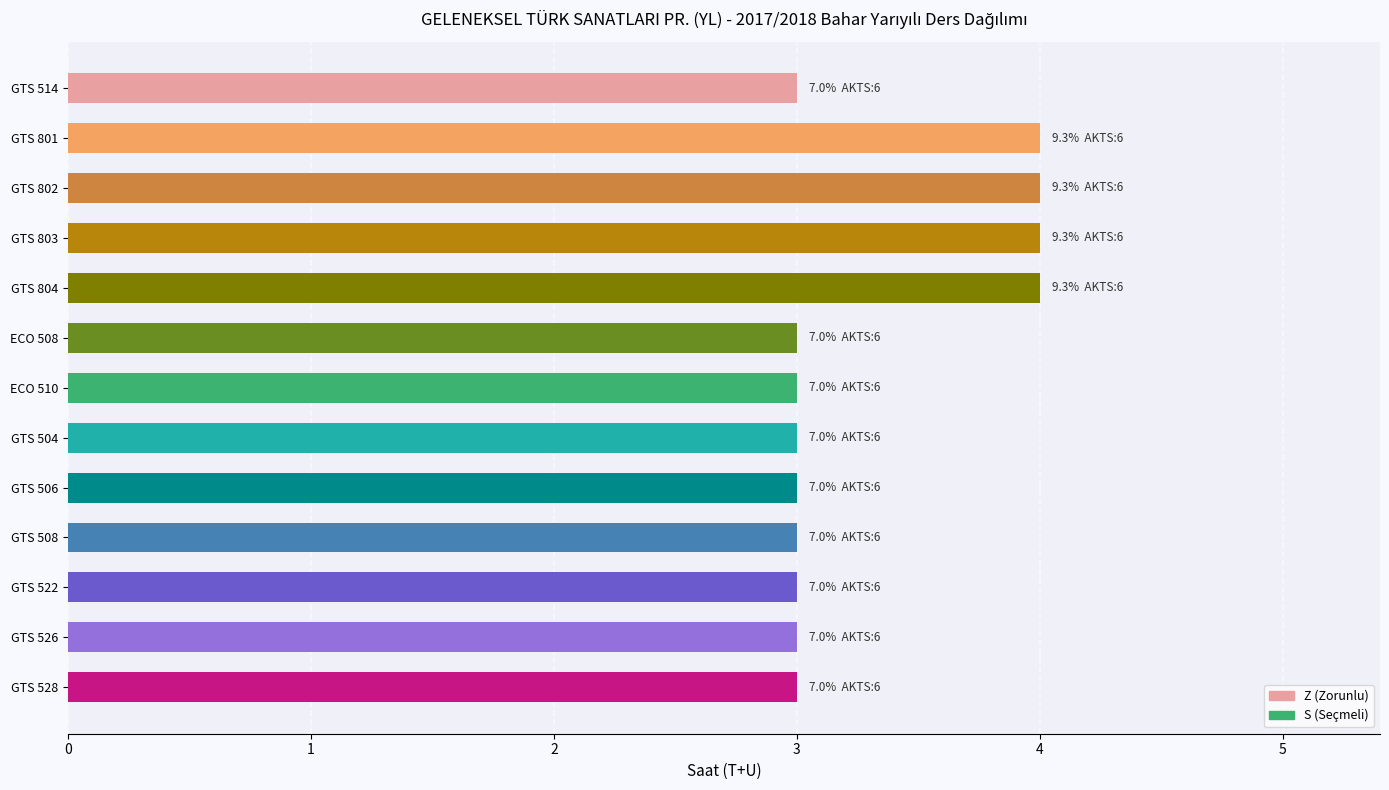

The value at GTS 804 is 2. True or false?

False